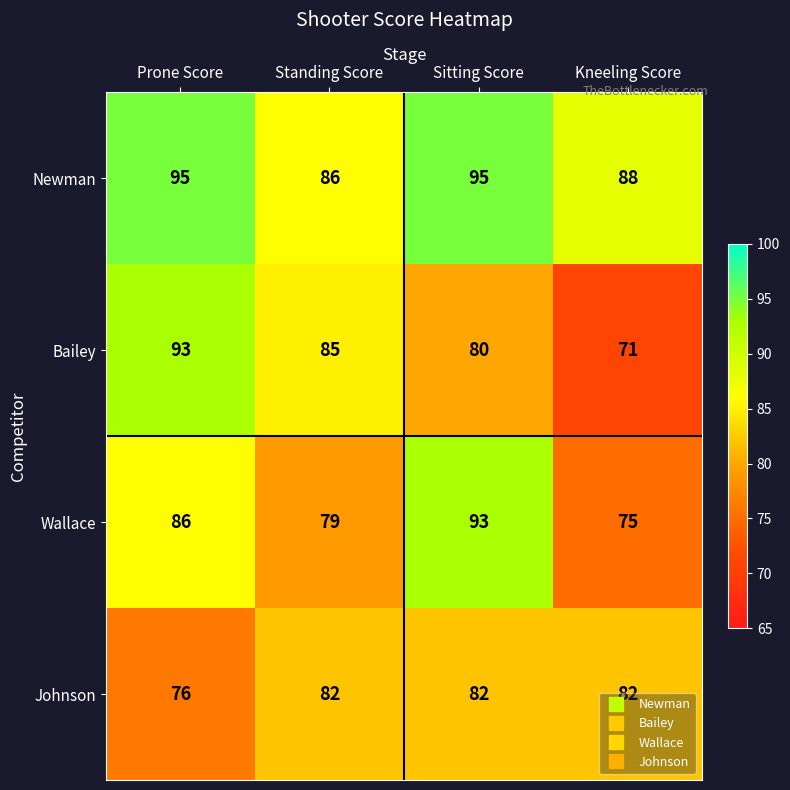

What is the difference between the second highest and minimum values in the Johnson series?

6